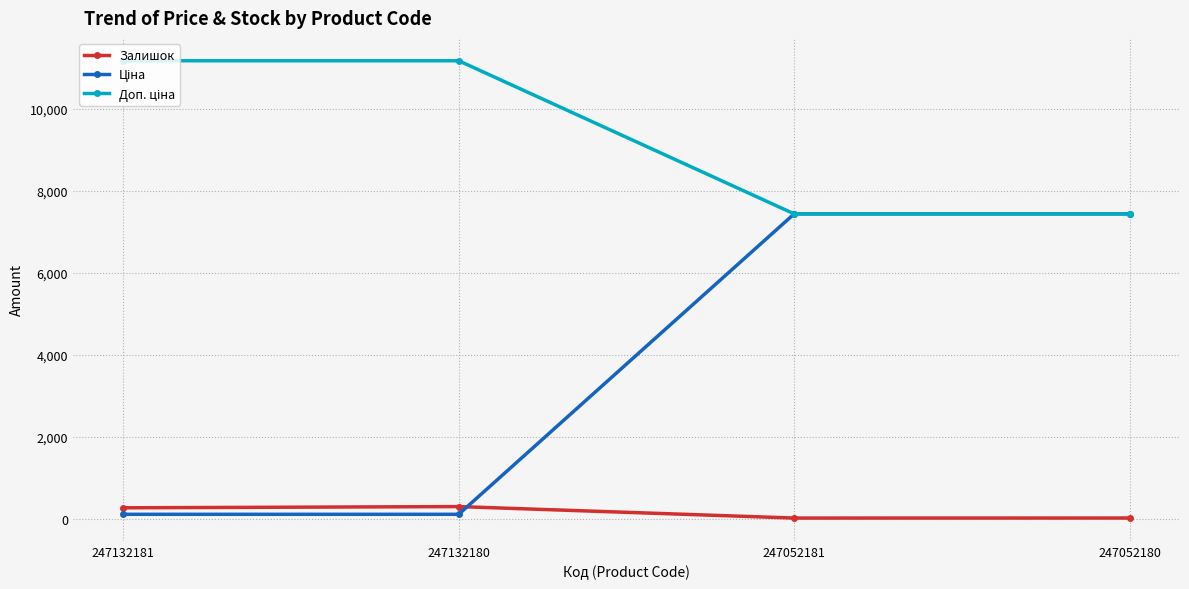

At how many categories does at least one series exceed 2456?

4